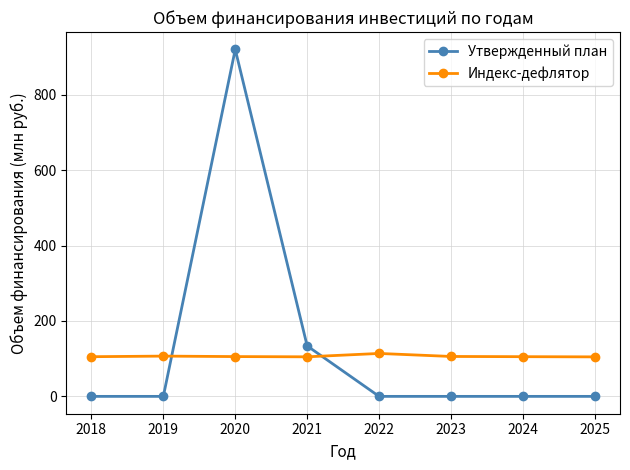

True or false: Утвержденный план has more than 0 interior local peaks.

True